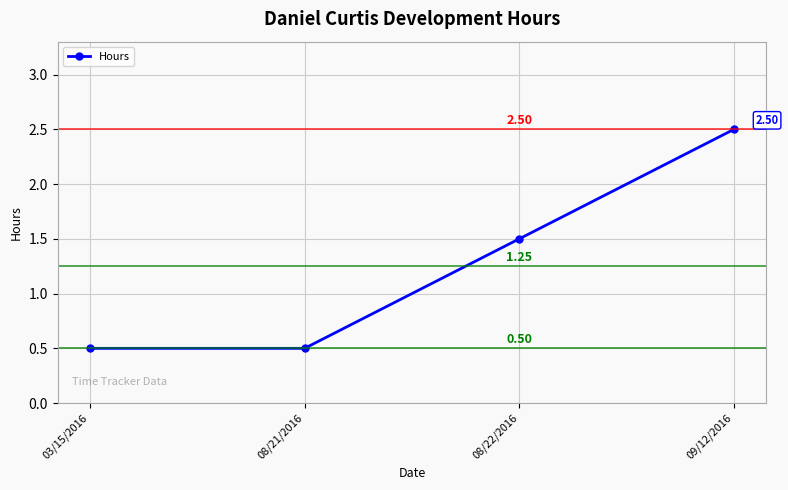

What position from the left is 08/21/2016?

2